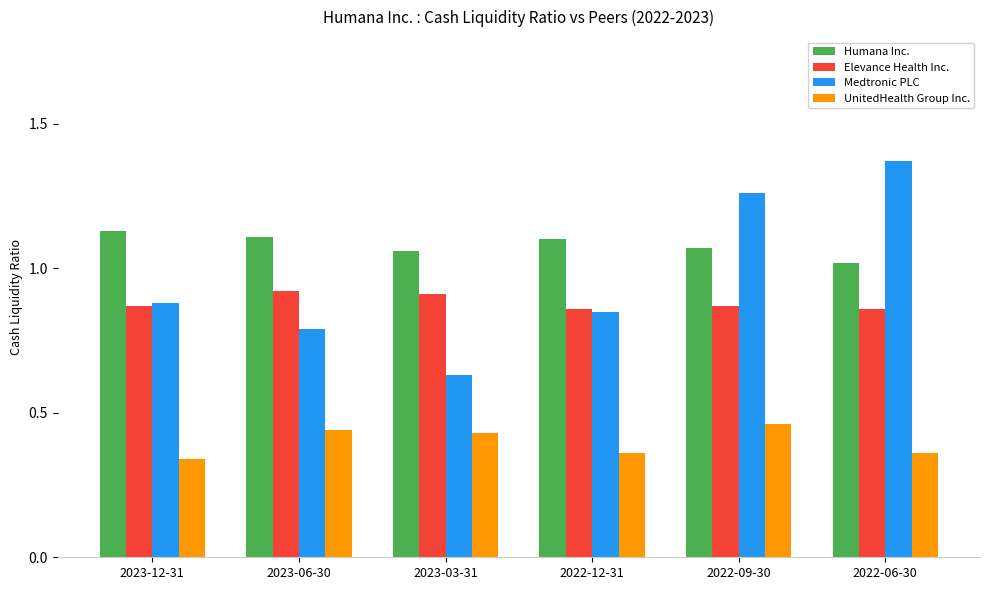

At which category does the chart reach its peak across all series?

2022-06-30